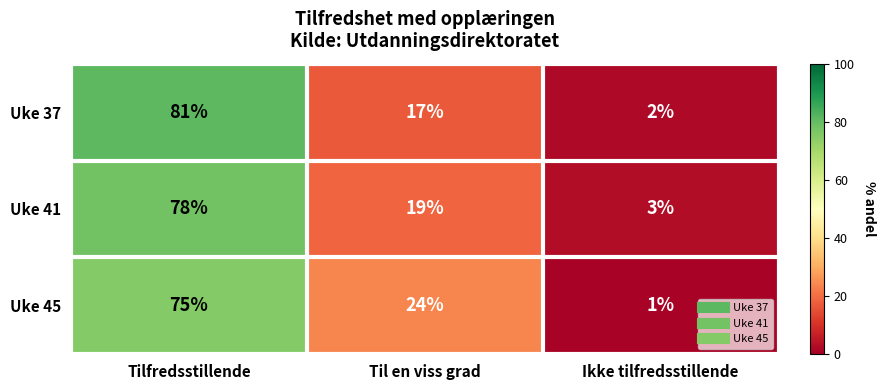

What is the maximum value shown in the chart?

81